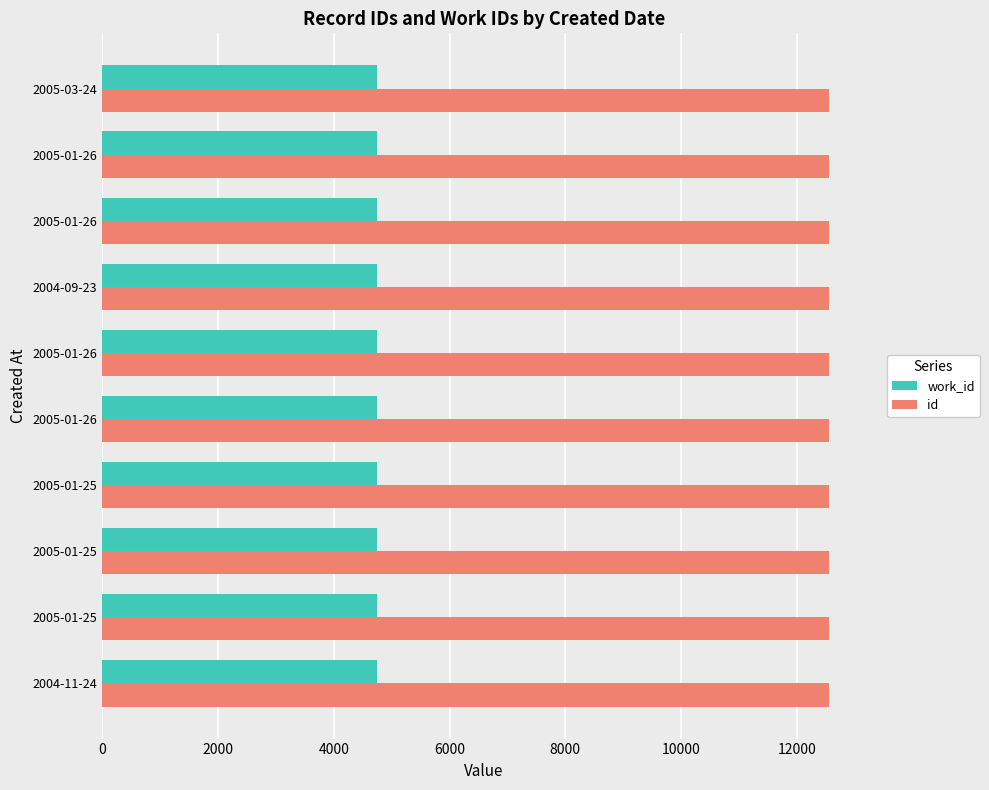

What position from the right is 0?

10